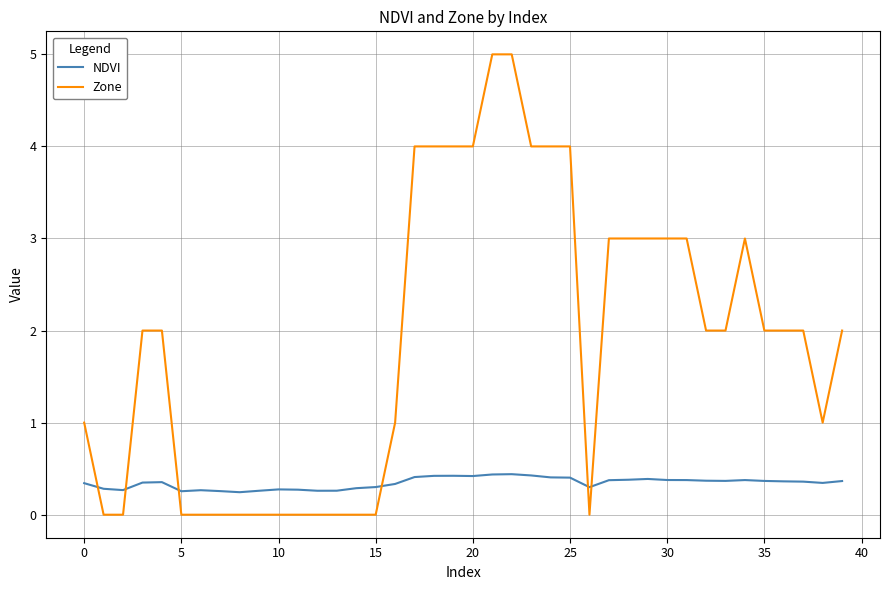

Count the Zone values in the range 0 to 3.

31